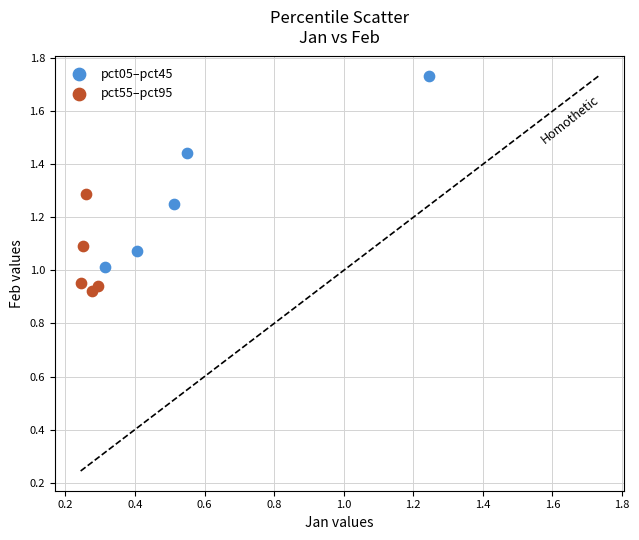

What are all the series names shown in the legend?

pct05–pct45, pct55–pct95